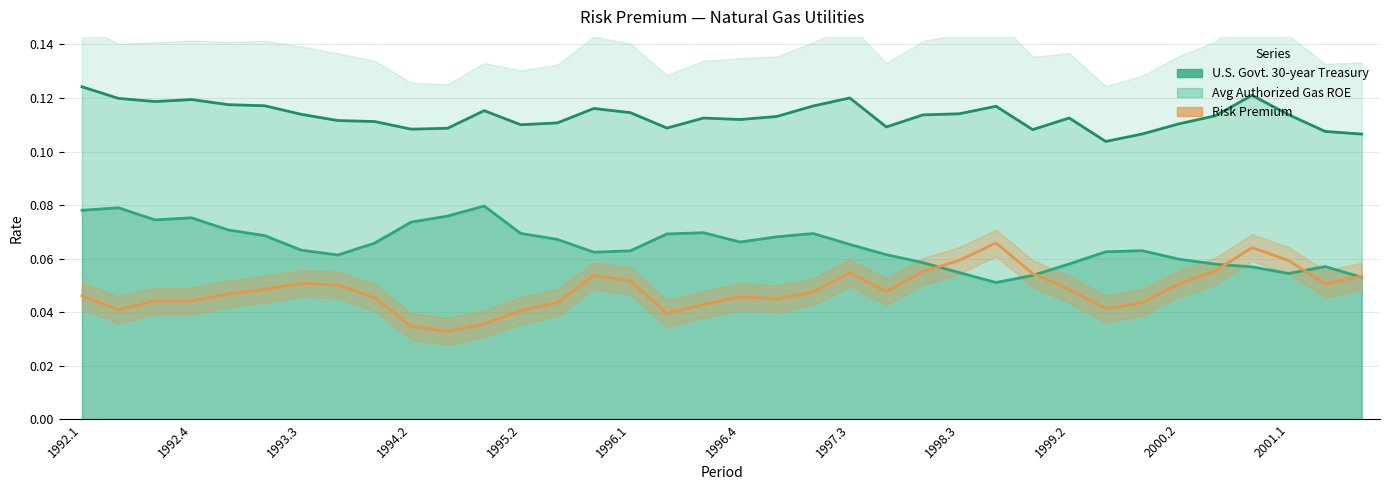

How many lines are shown in the chart?

1